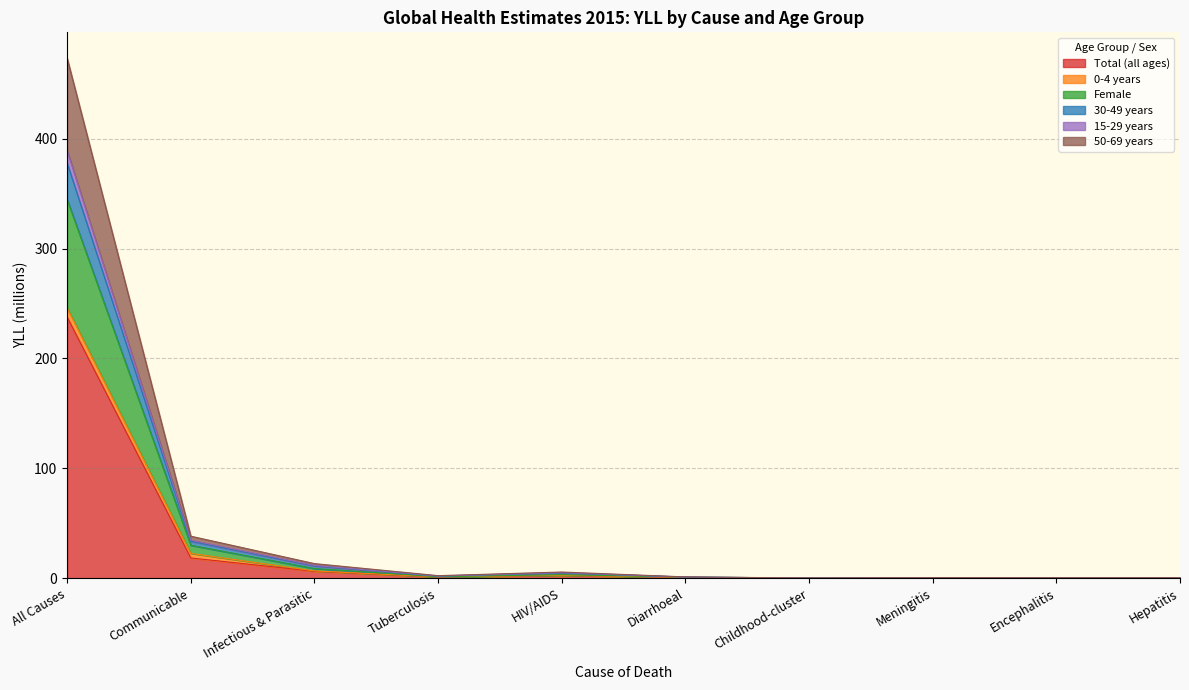

True or false: 15-29 years and 50-69 years intersect in this chart.

False